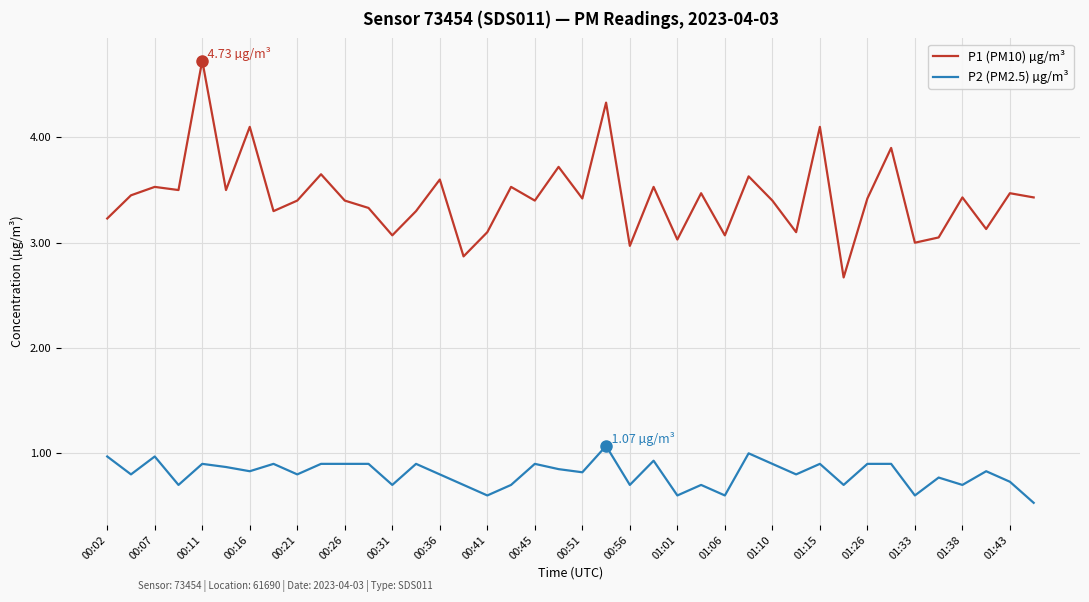

At how many categories does at least one series exceed 1?

40